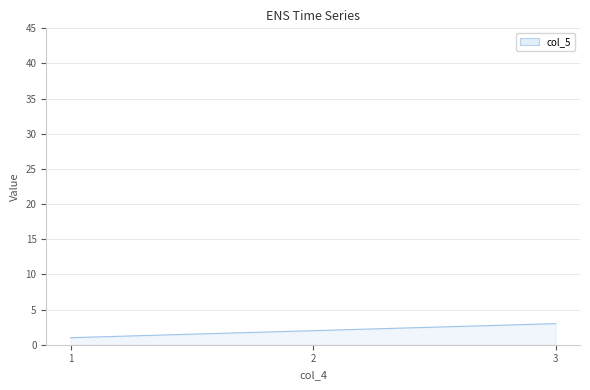

Rank the categories by value from highest to lowest.

3, 2, 1